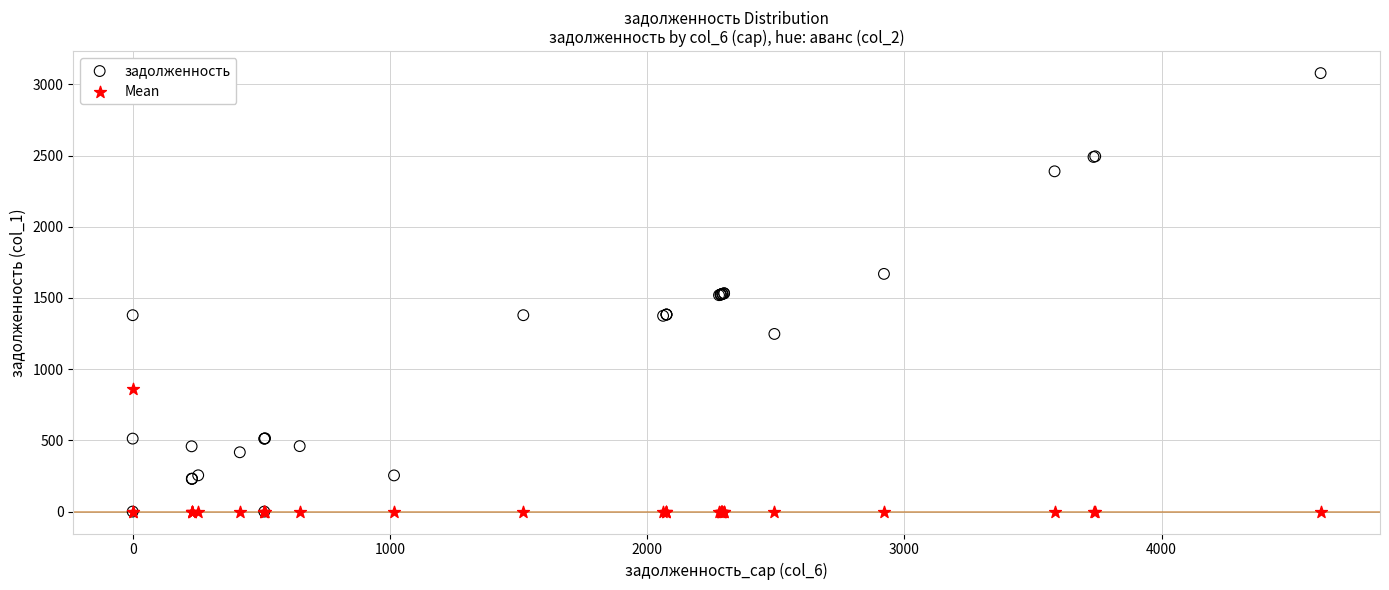

What are all the series names shown in the legend?

задолженность, Mean